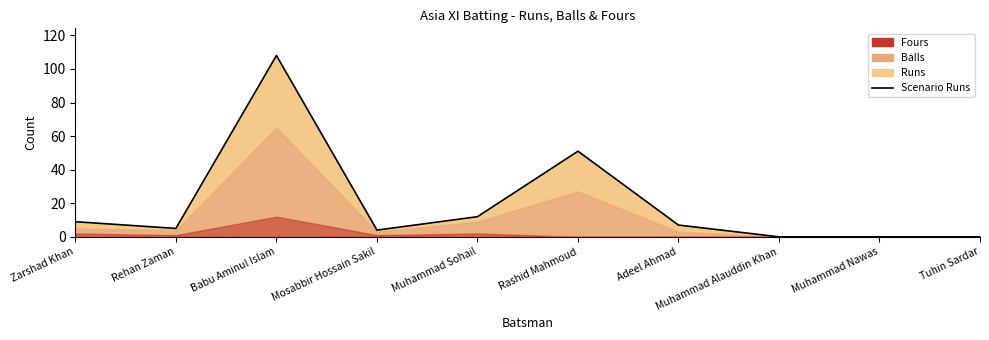

Count the number of values greater than 7.

4